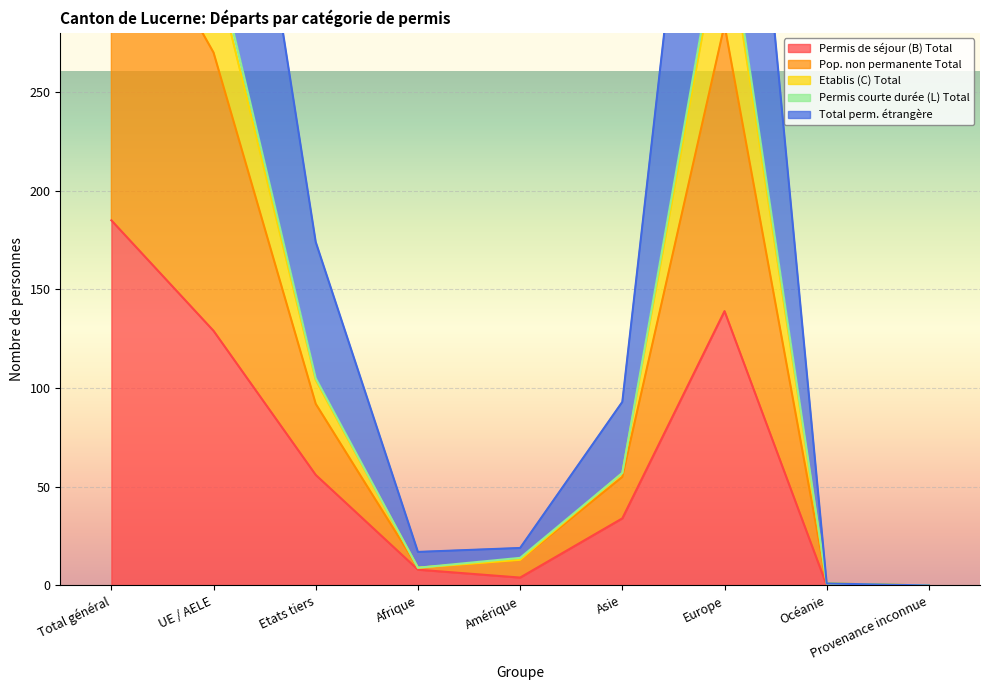

What is the difference between the maximum and minimum values in the Permis de séjour (B) Total series?

185